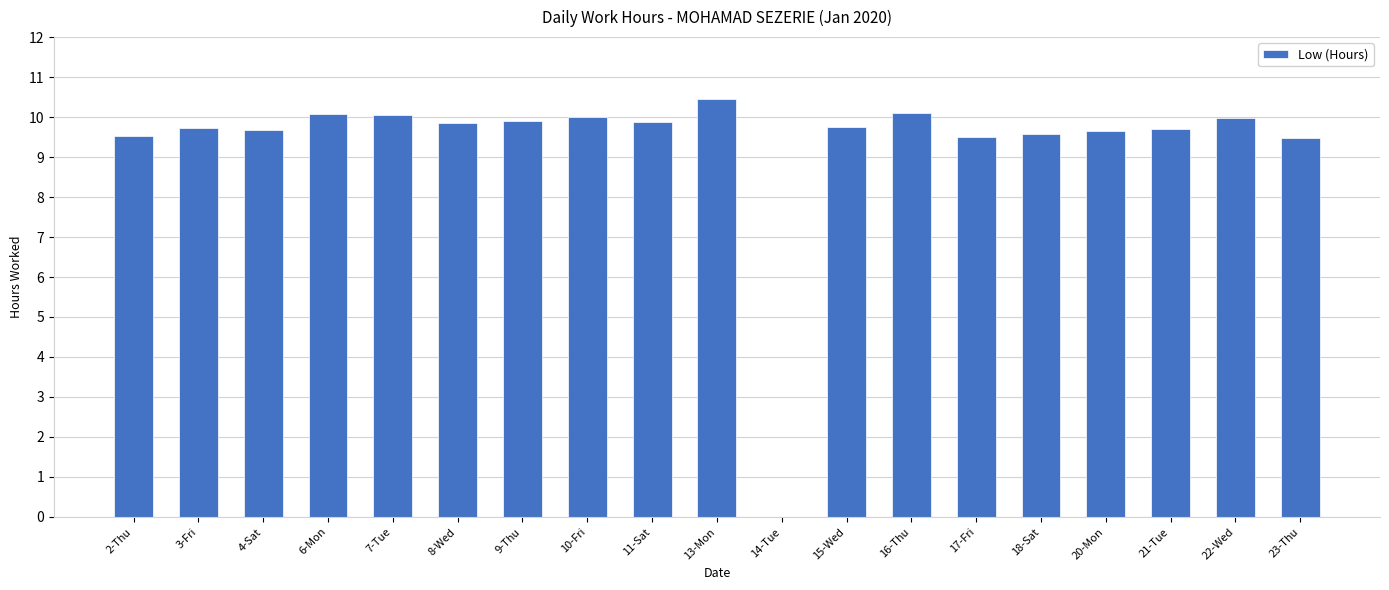

What value does the data have at 22-Wed?

10.0